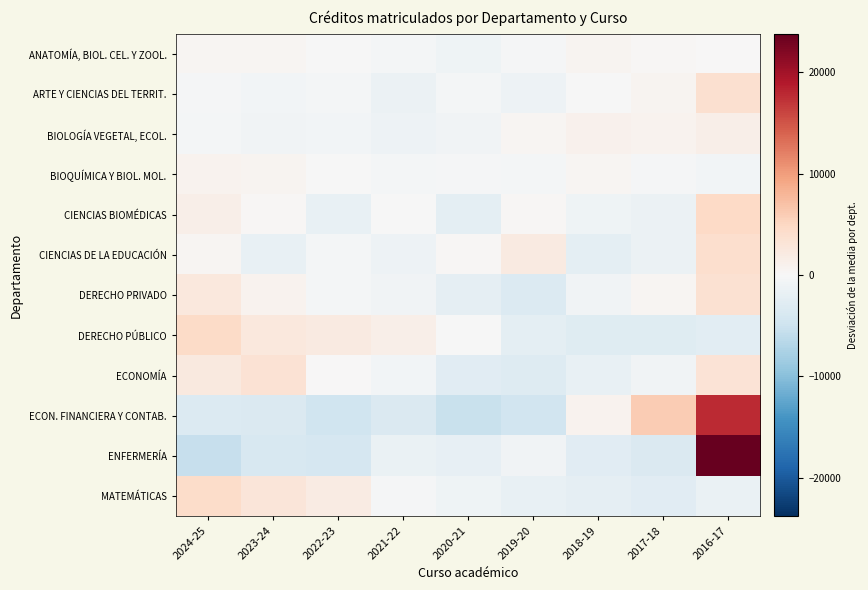

At how many categories does at least one series exceed 13107?

1